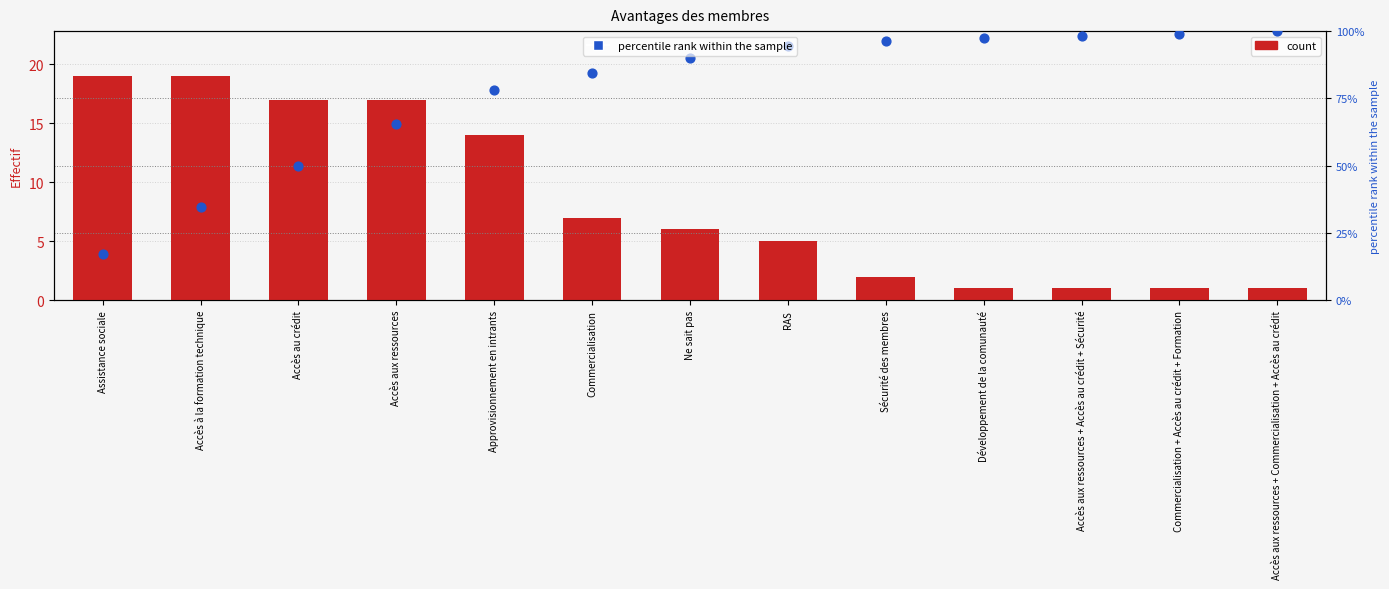

Which series has the largest total across all categories?

percentile rank within the sample